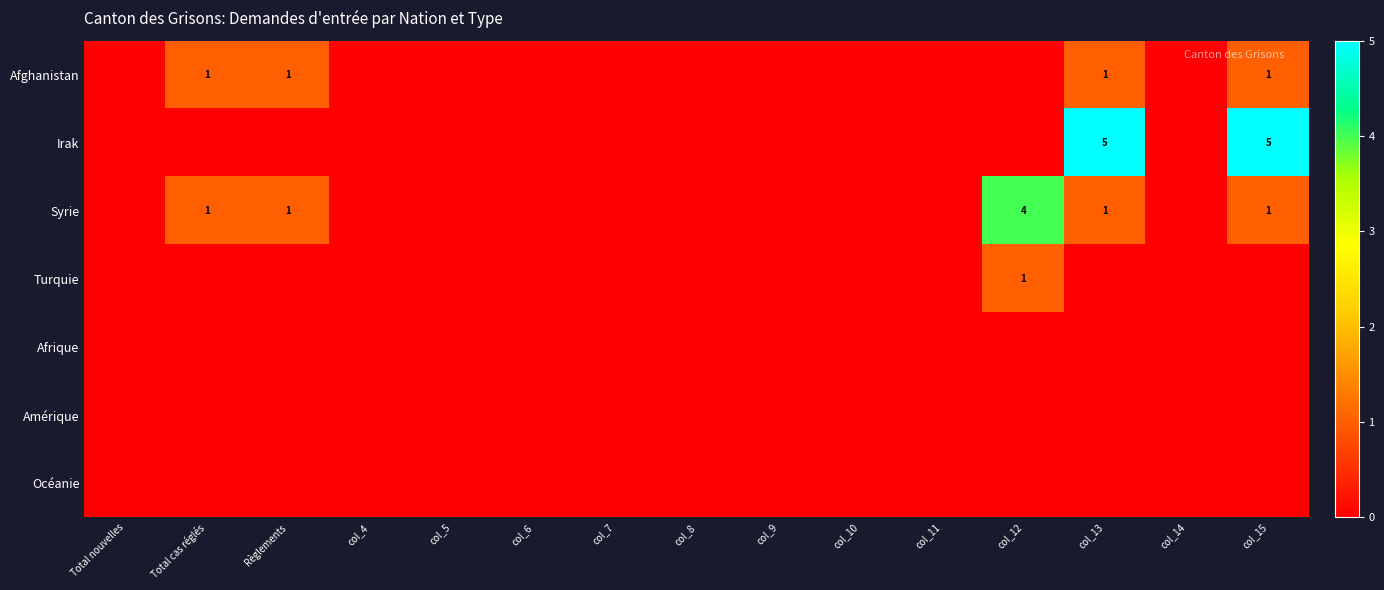

Between Règlements and col_8, which is larger?

Règlements